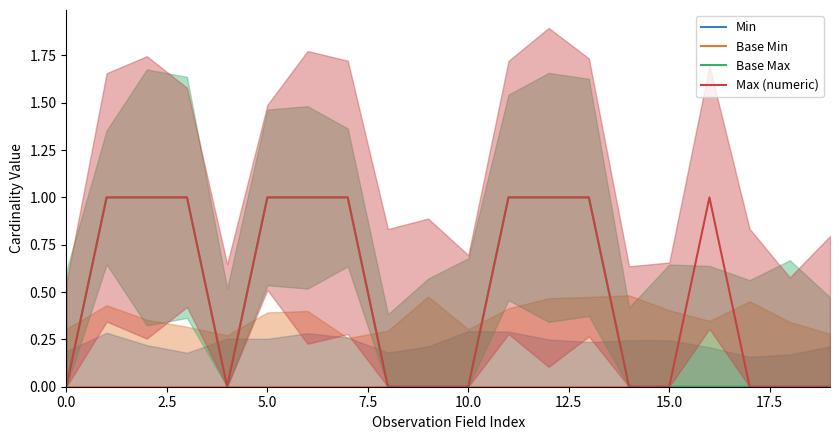

At how many categories does at least one series exceed 0?

10